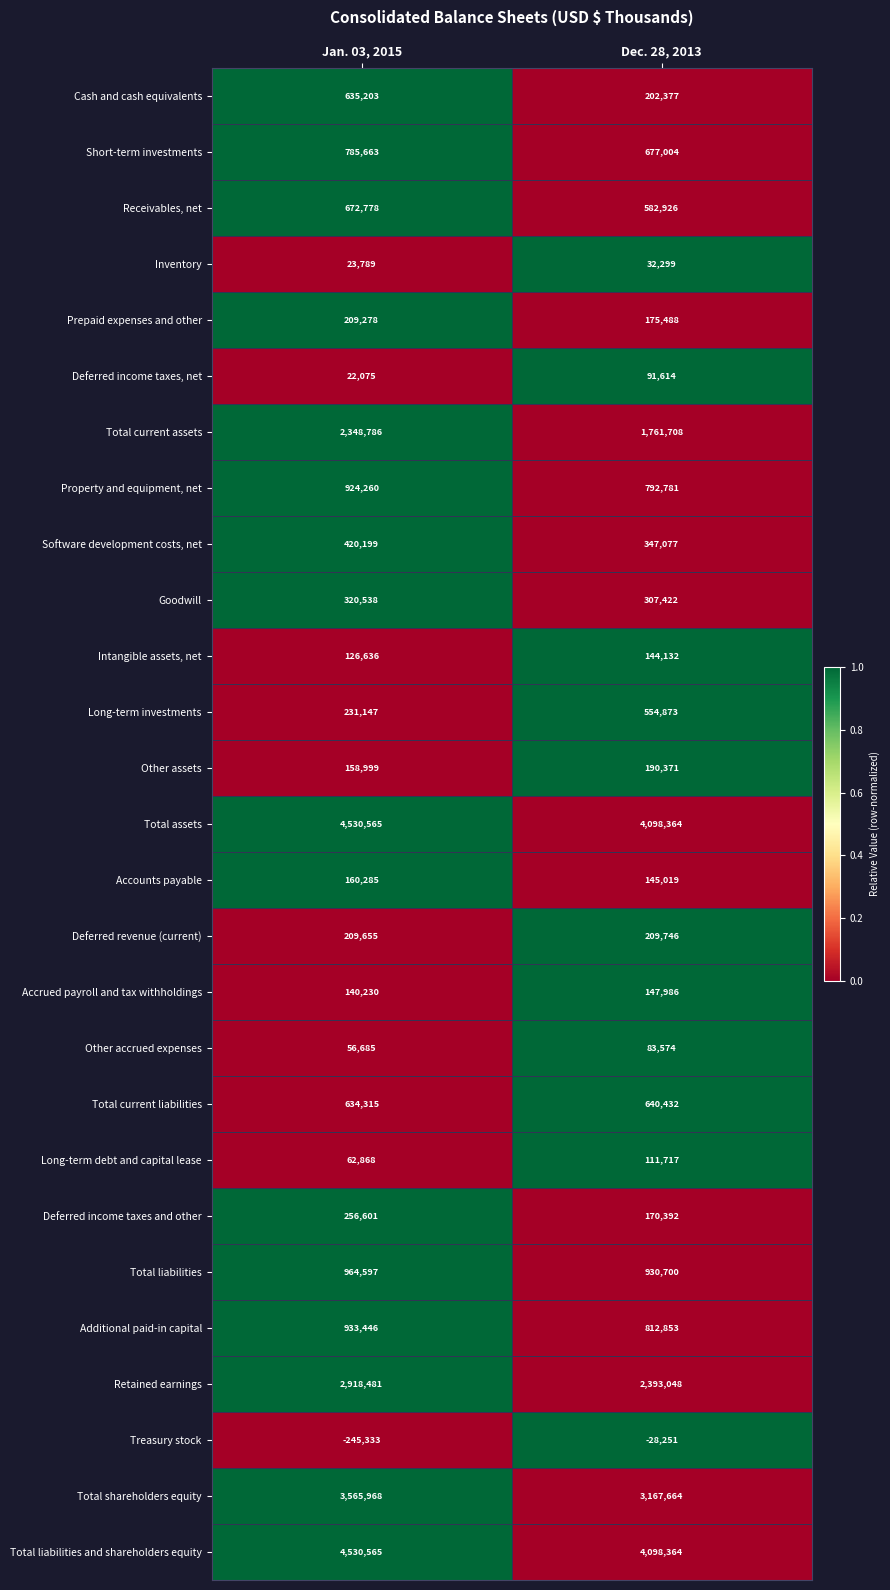

What is the sum of all Total assets values?

8628929